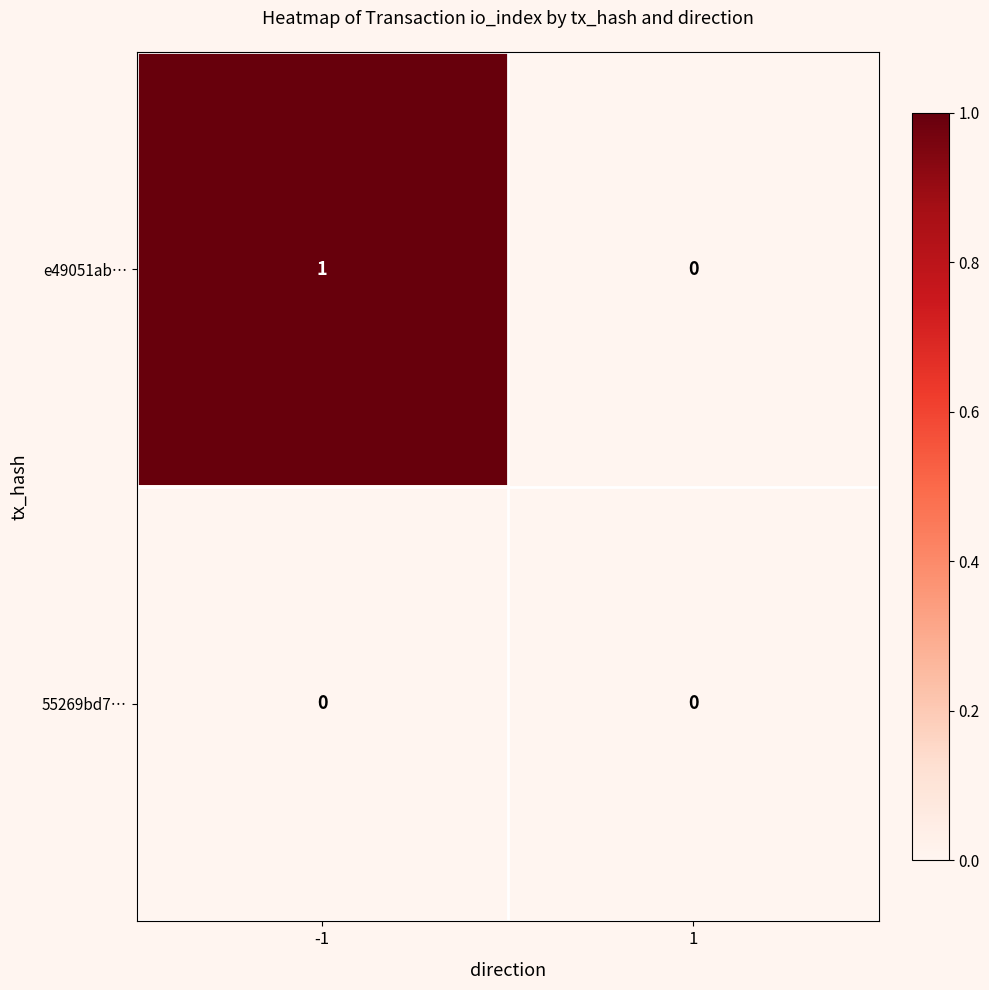

Rank the series by their average value, from lowest to highest.

55269bd7…, e49051ab…